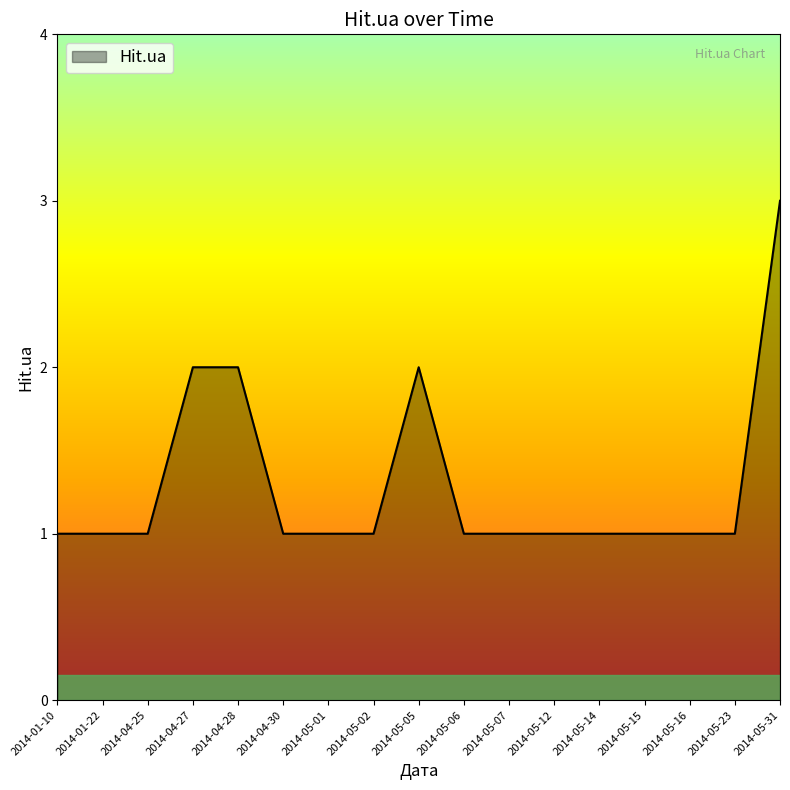

Reading left to right, list all the values displayed in this chart.

1	1	1	2	2	1	1	1	2	1	1	1	1	1	1	1	3